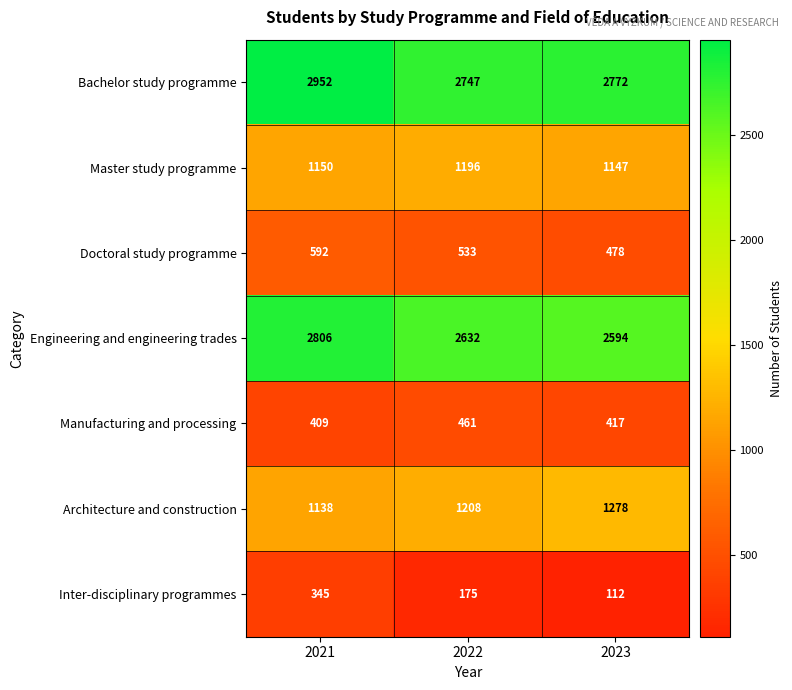

Which series has the largest total across all categories?

Bachelor study programme